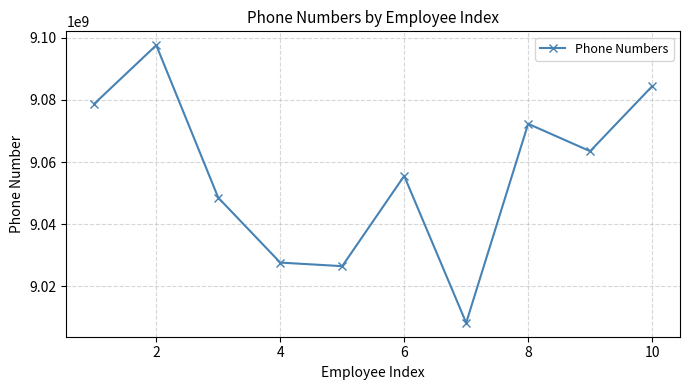

Reading left to right, list all the values displayed in this chart.

9078752378	9097615707	9048501430	9027603006	9026450912	9055520890	9008197785	9072301498	9063479070	9084389677